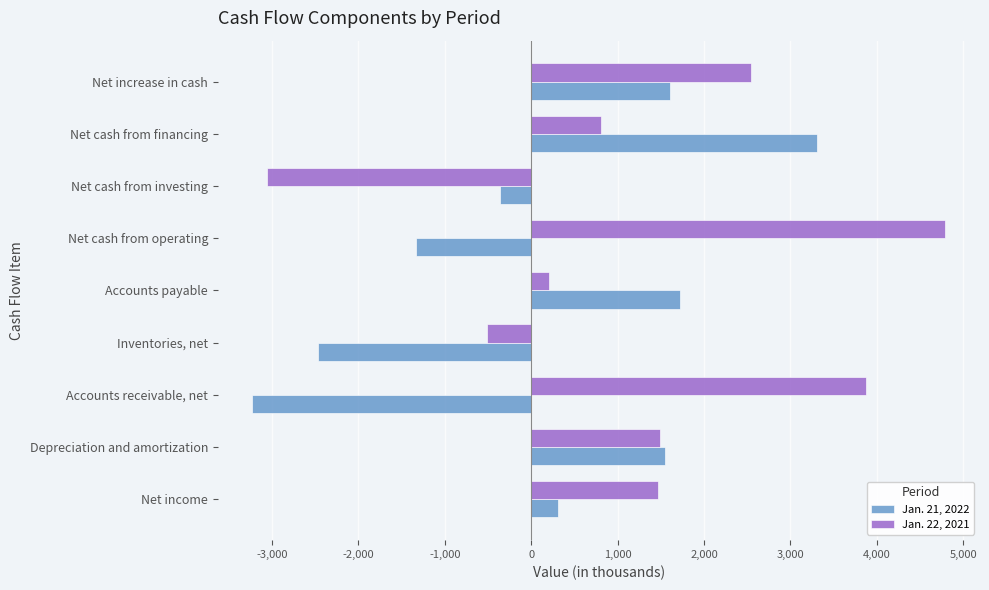

Which series has the largest total across all categories?

Jan. 22, 2021